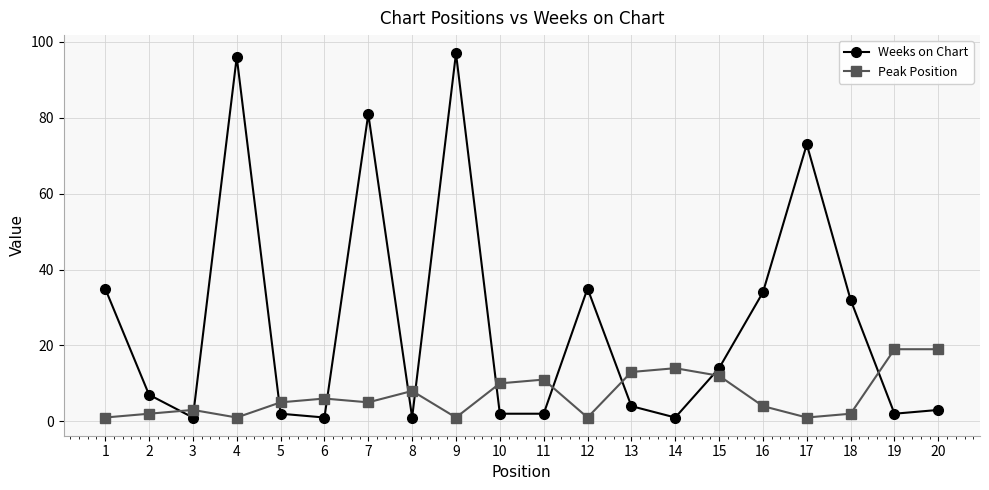

Which series has the widest spread of values?

Weeks on Chart